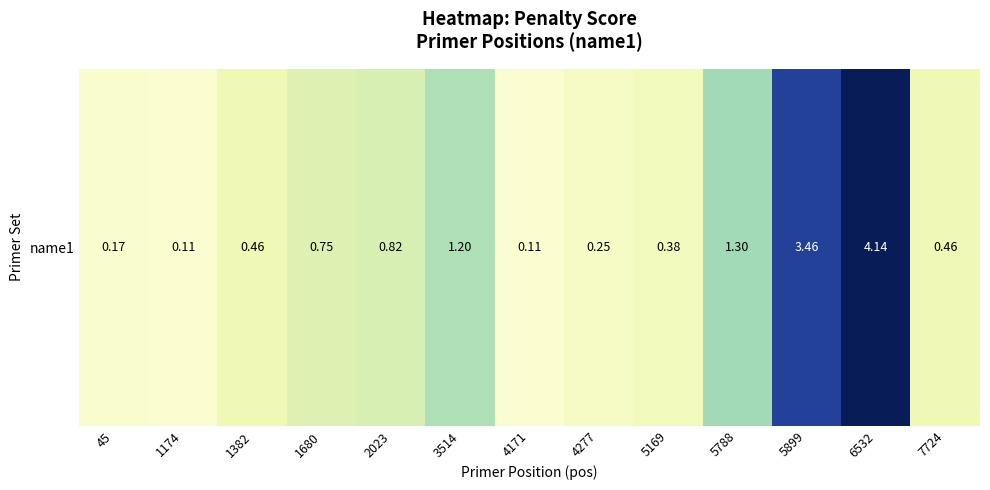

How many data points does each series have?

13